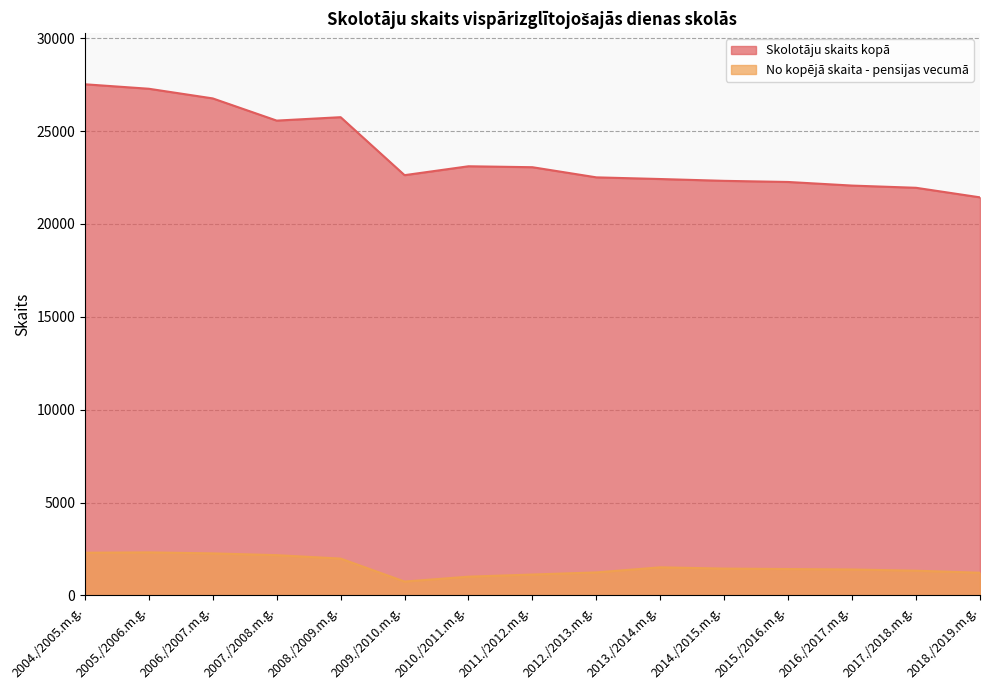

What is the total value across all series at 2014./2015.m.g.?

23767